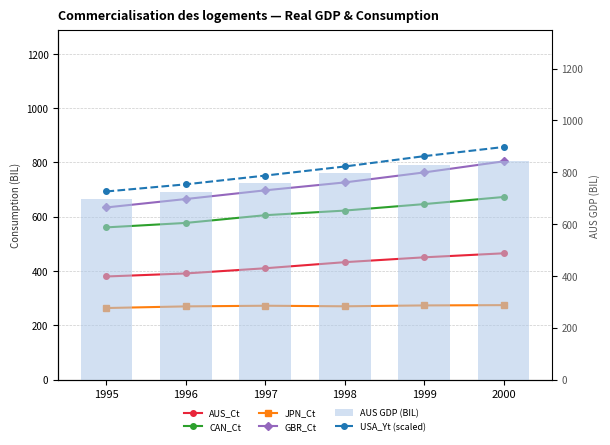

Reading left to right, what are all the values shown in this chart?

AUS_Ct: 379.9	391.1	410.2	432.6	450.5	465.3
CAN_Ct: 560.8	577.2	605.7	622.7	646.6	672.8
JPN_Ct: 263.7	269.7	272.1	270.1	273.3	274.4
GBR_Ct: 634.3	665.3	697.4	726.4	763.3	804.0
USA_Yt (scaled): 726.0	753.5	787.4	822.4	862.2	897.5
AUS GDP (BIL): 697.9	725.4	757.5	795.4	826.3	842.2